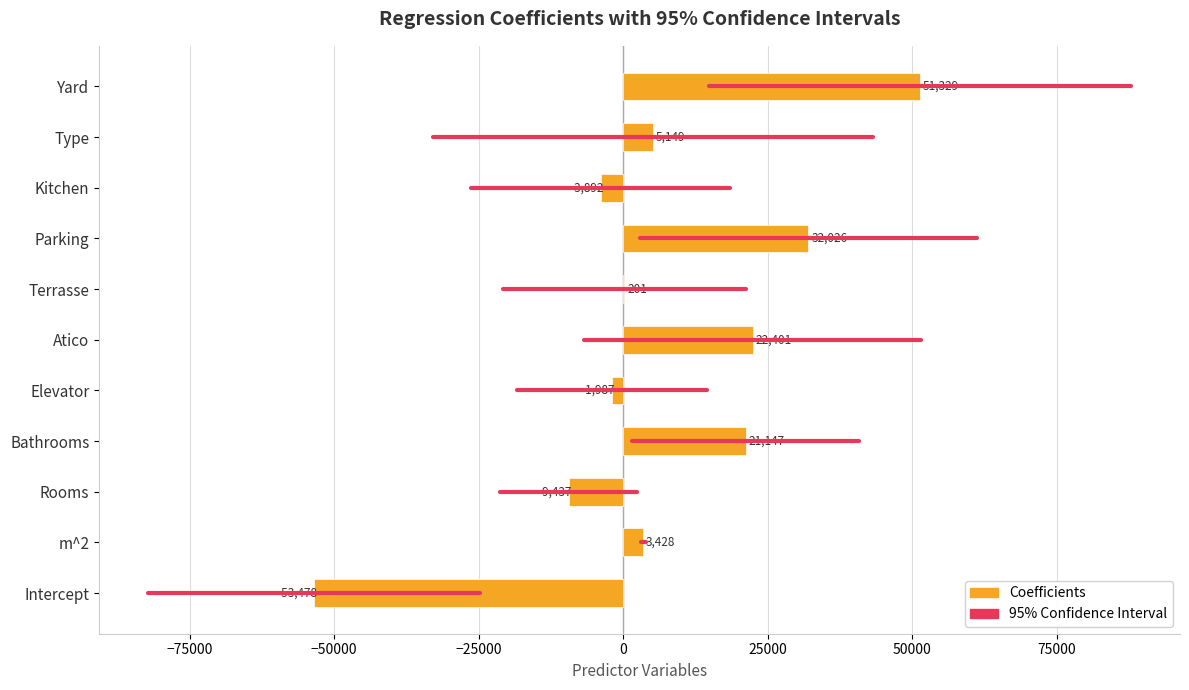

What is the greatest value displayed?

51329.0